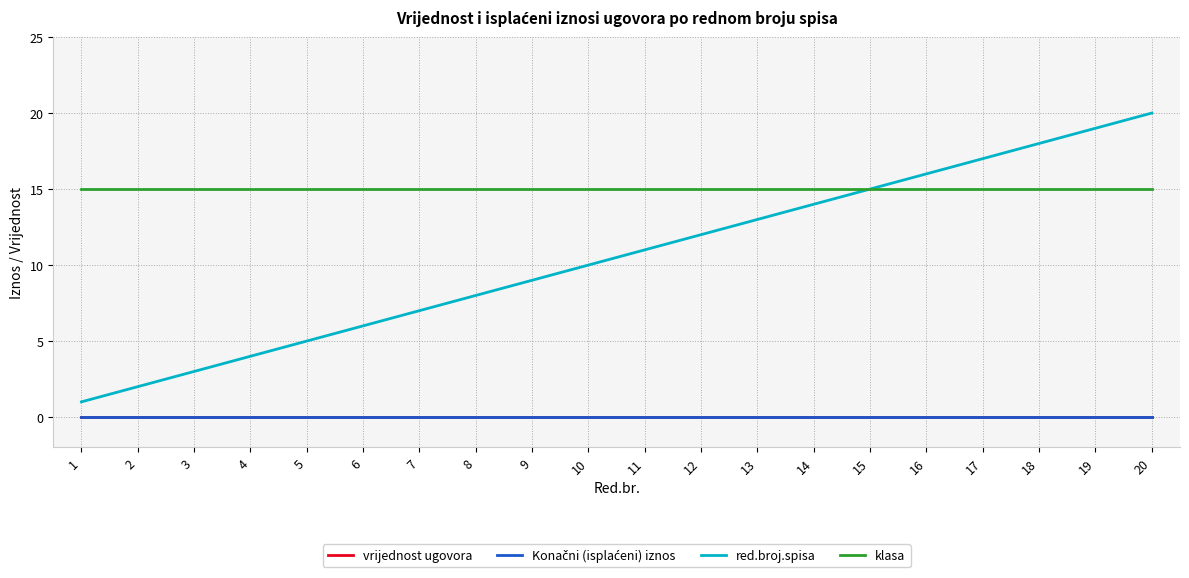

Does the chart display data point markers on the line(s)?

No